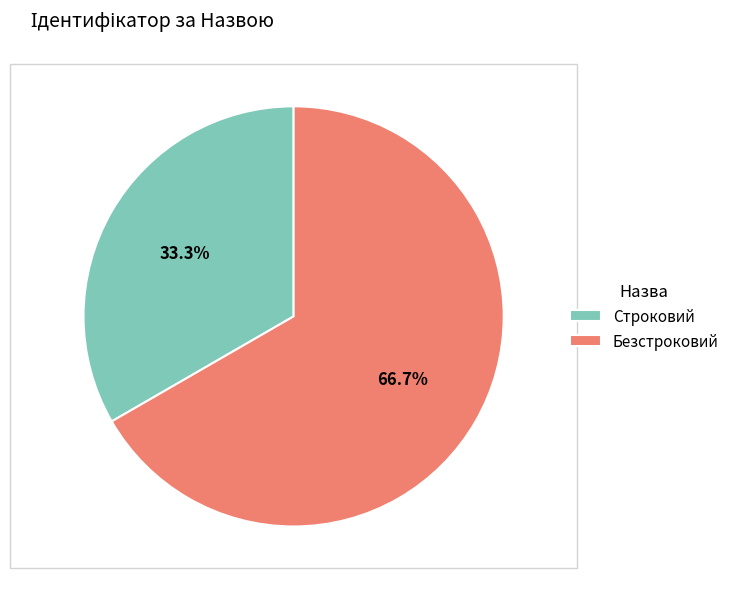

Does Безстроковий represent more than half of the total?

Yes